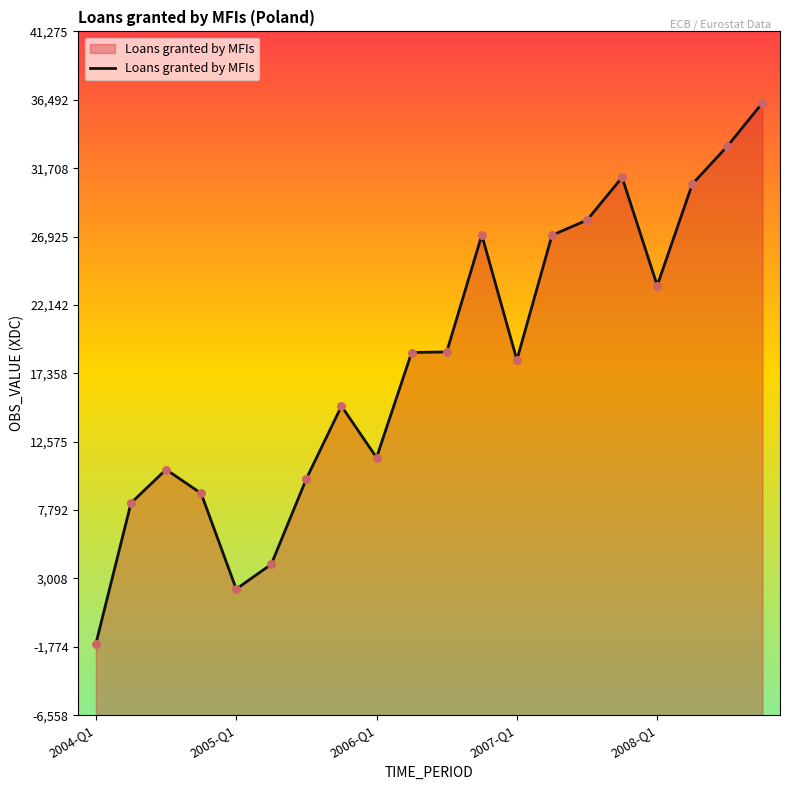

Between 13 and 16, which is larger?

13